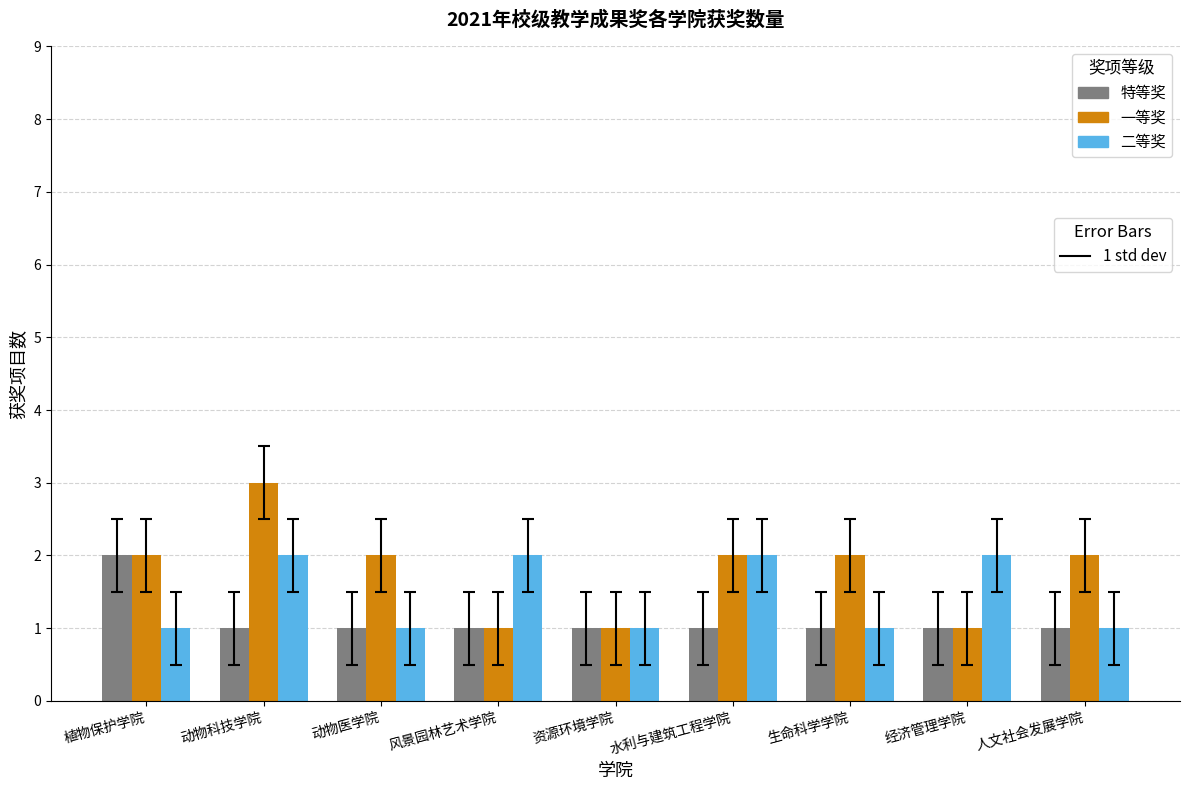

What is the greatest value displayed?

3